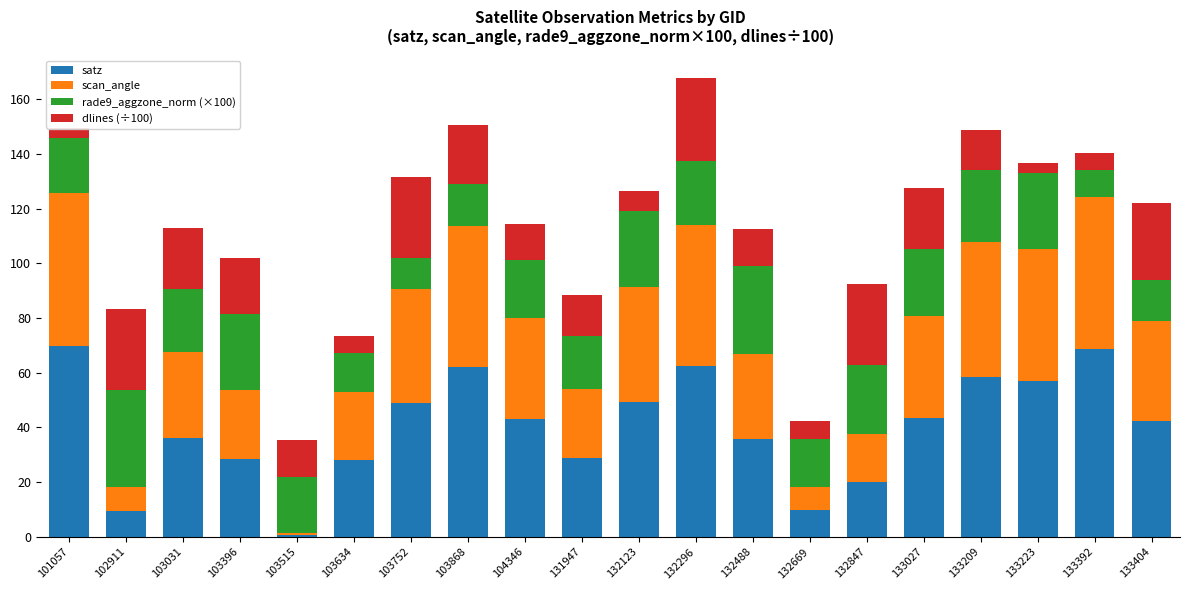

Reading left to right, transcribe all the data shown in this chart.

satz: 69.7	9.6	36.1	28.6	0.7	28.3	48.8	62.1	42.9	28.8	49.2	62.4	35.6	9.8	20.0	43.3	58.6	57.2	68.7	42.3
scan_angle: 56.2	8.5	31.4	25.1	0.6	24.8	41.8	51.5	37.1	25.3	42.1	51.7	31.1	8.6	17.7	37.4	49.1	48.1	55.6	36.6
rade9_aggzone_norm (×100): 19.9	35.5	23.2	27.7	20.6	14.1	11.5	15.4	21.1	19.2	27.8	23.2	32.5	17.4	25.1	24.5	26.5	27.7	9.8	15.2
dlines (÷100): 3.7	29.8	22.4	20.6	13.6	6.2	29.3	21.4	13.2	15.1	7.5	30.3	13.4	6.4	29.8	22.3	14.5	3.7	6.4	27.9